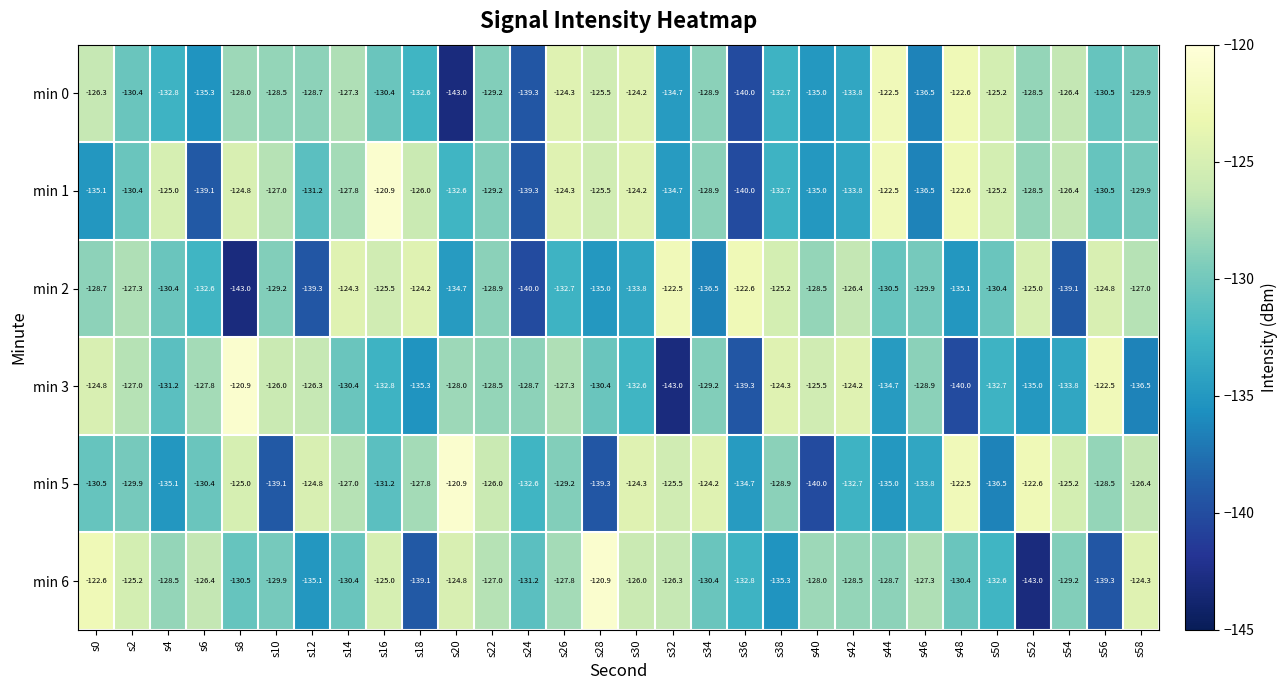

The min 1 series shows -129.2 at s22. True or false?

True